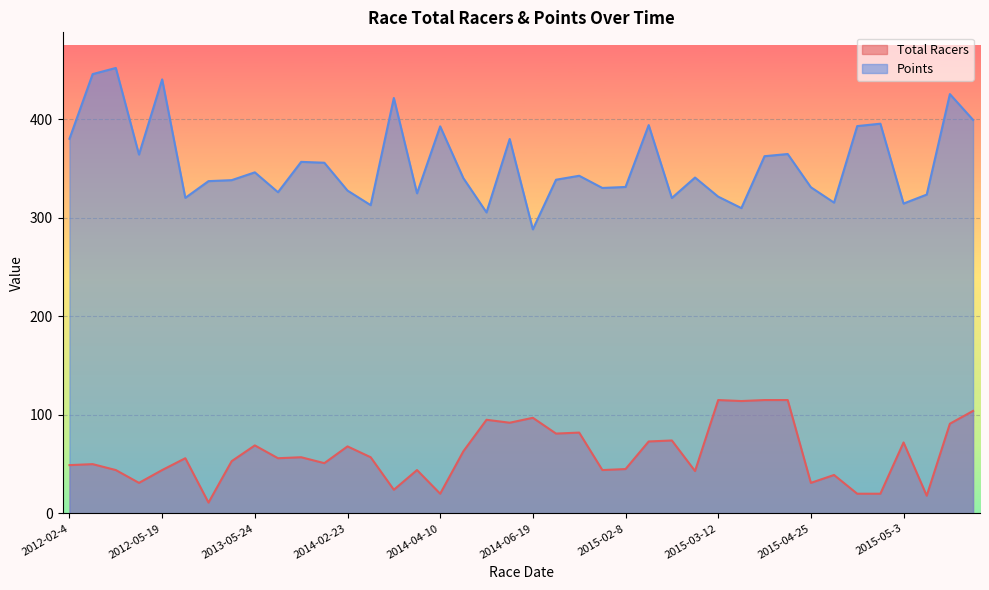

Rank the series by their maximum value, from highest to lowest.

Points, Total Racers